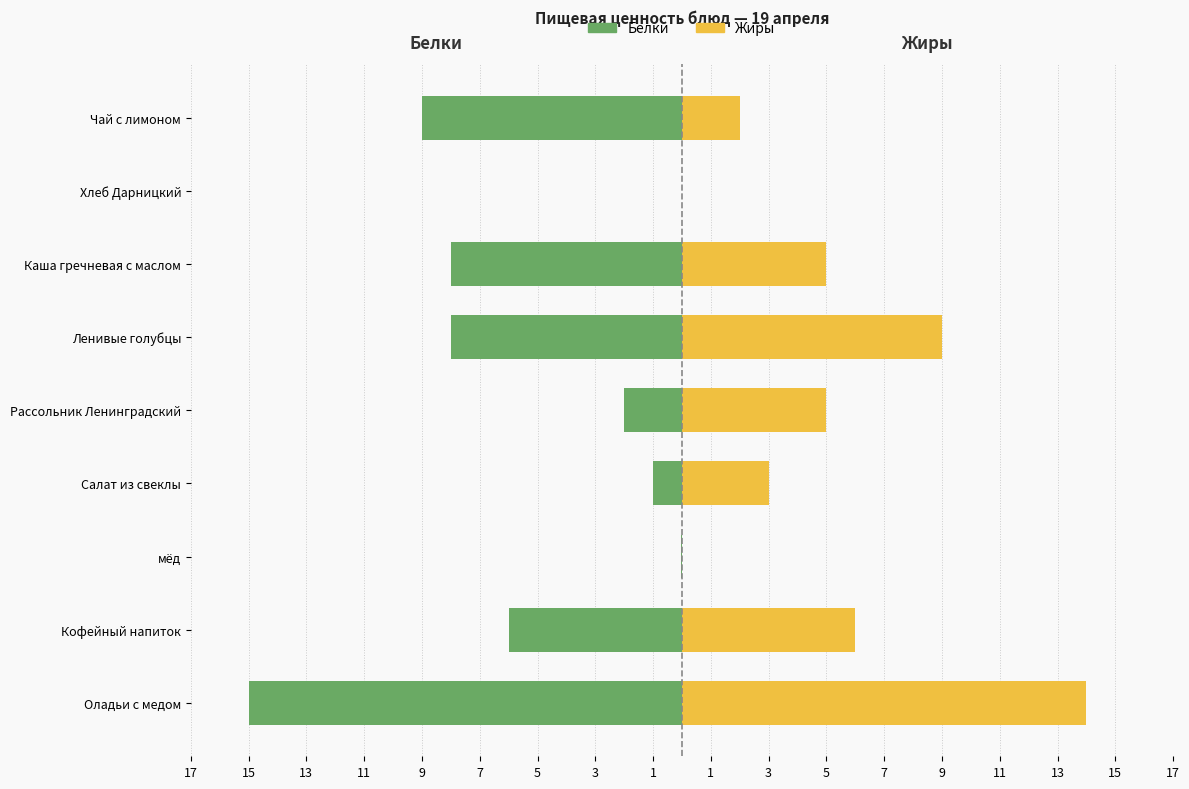

What is the value of the Жиры bar at the 1st from the left?

14.0